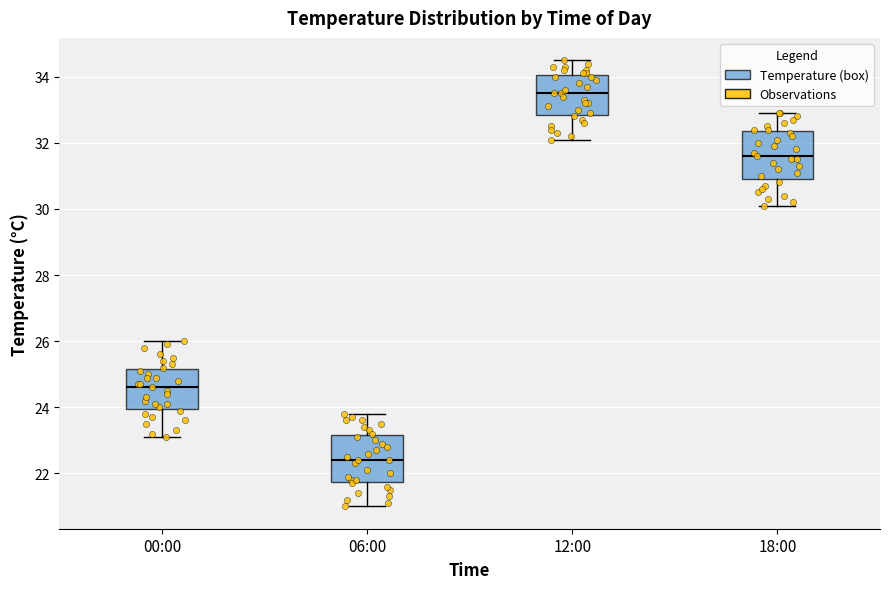

Reading left to right, read every box against the y-axis: the position of its median line, the range the box covers, and the ends of its whiskers. The values are not printed on the chart, so give them approximately, as read against the axis.

00:00: median 24.6, box 24.0 to 25.2, whiskers 23.2 to 26.0
06:00: median 22.4, box 21.8 to 23.2, whiskers 21.0 to 23.8
12:00: median 33.6, box 32.8 to 34.0, whiskers 32.2 to 34.6
18:00: median 31.6, box 31.0 to 32.4, whiskers 30.2 to 33.0